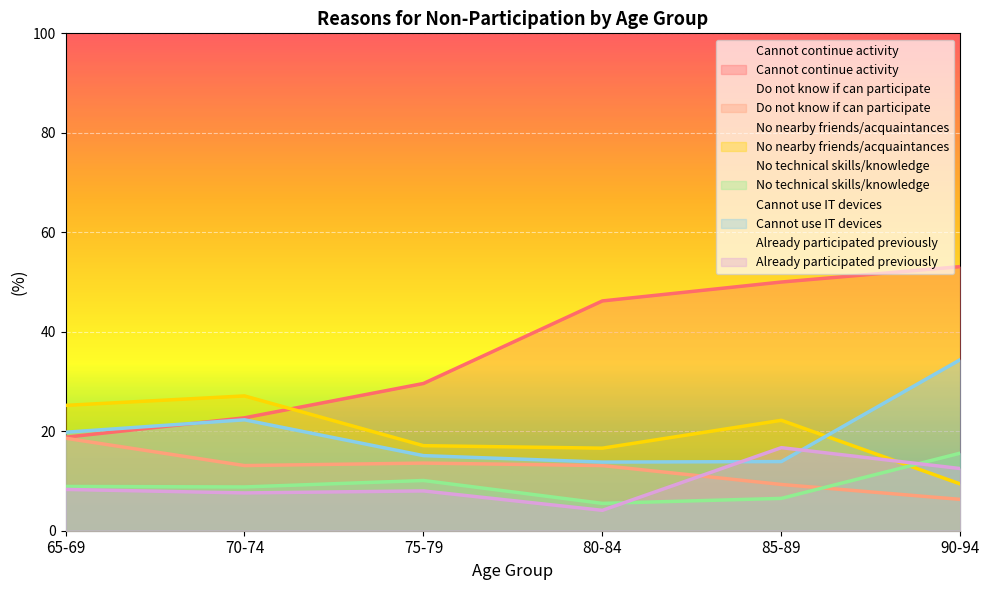

What are all the series names shown in the legend?

Cannot continue activity, Do not know if can participate, No nearby friends/acquaintances, No technical skills/knowledge, Cannot use IT devices, Already participated previously